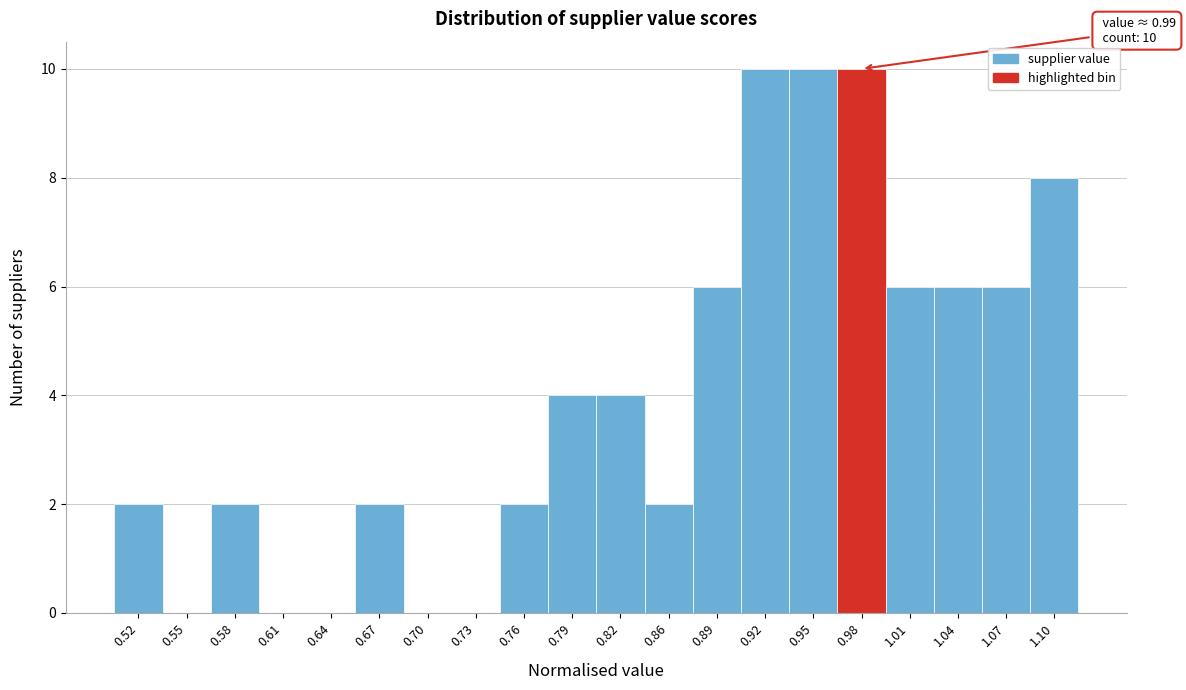

Reading right to left, extract all data points from this chart.

1.10=8	1.07=6	1.04=6	1.01=6	0.98=10	0.95=10	0.92=10	0.89=6	0.86=2	0.82=4	0.79=4	0.76=2	0.73=0	0.70=0	0.67=2	0.64=0	0.61=0	0.58=2	0.55=0	0.52=2